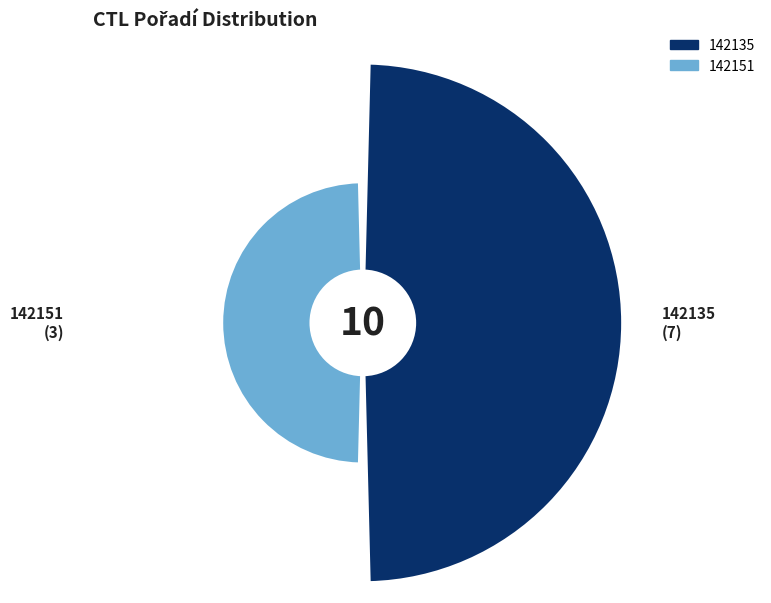

How many segments does this pie chart have?

2